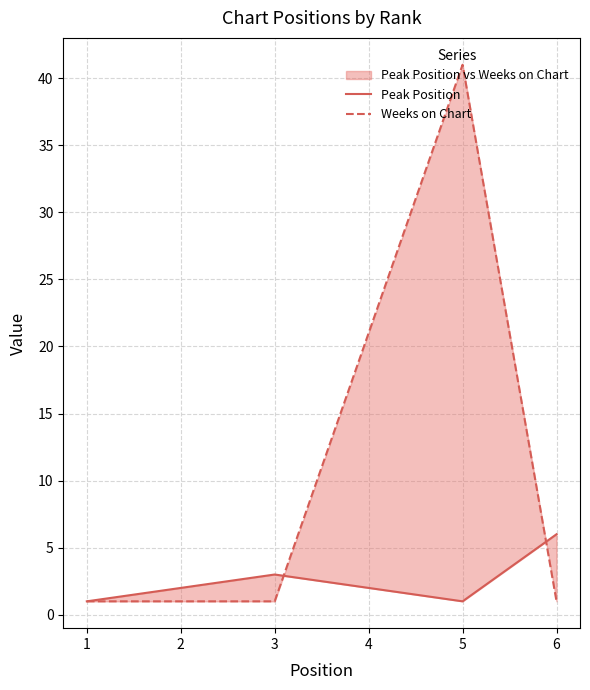

What is the average value of the Weeks on Chart series?

11